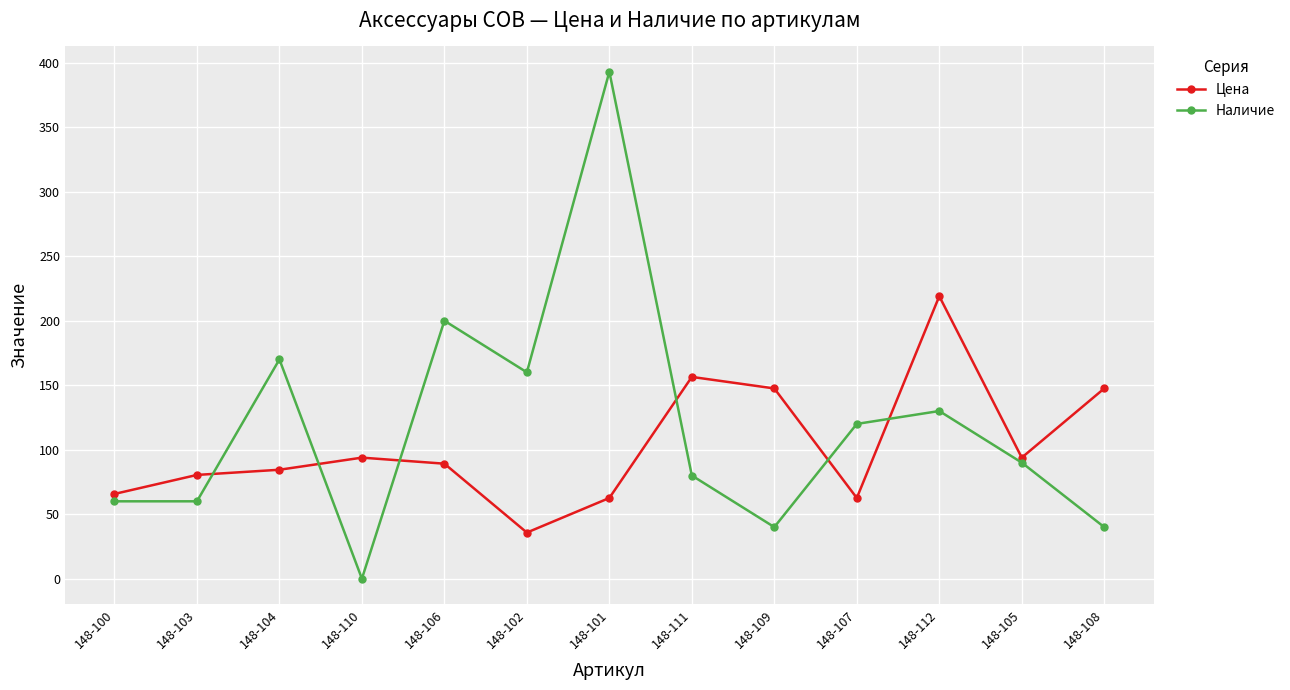

How many data points in Цена are above 89?

7